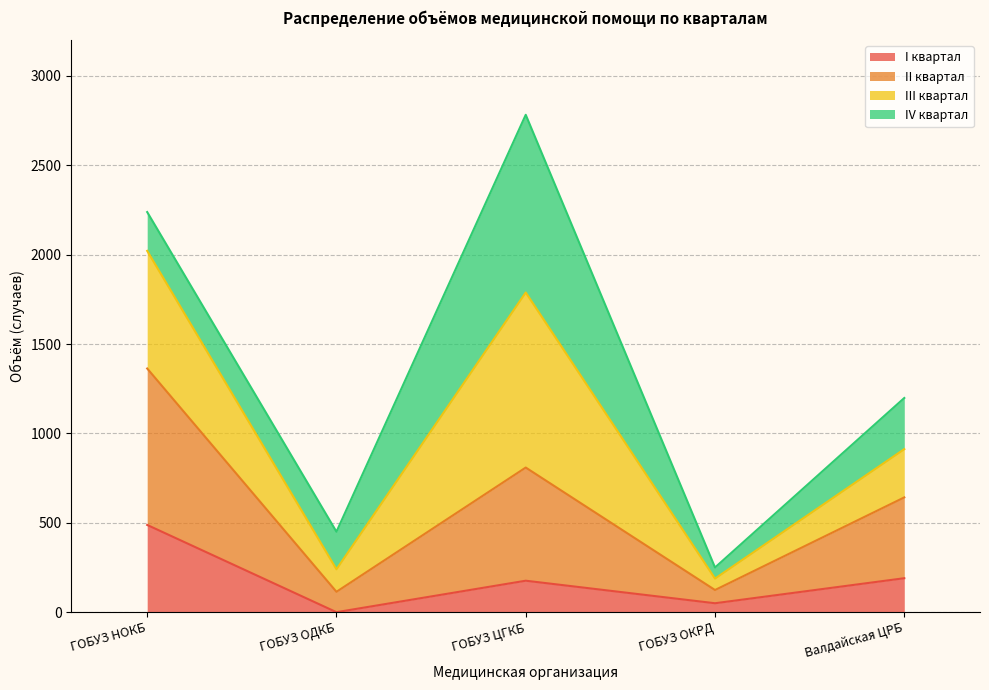

What are all the series names shown in the legend?

I квартал, II квартал, III квартал, IV квартал